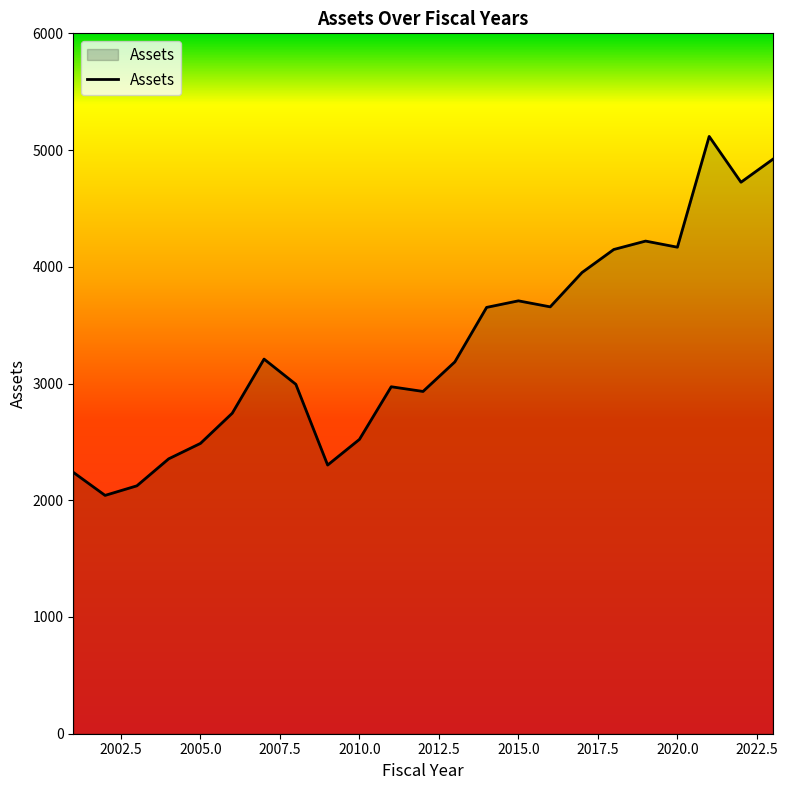

What is the difference between the maximum and minimum values?

3075.2